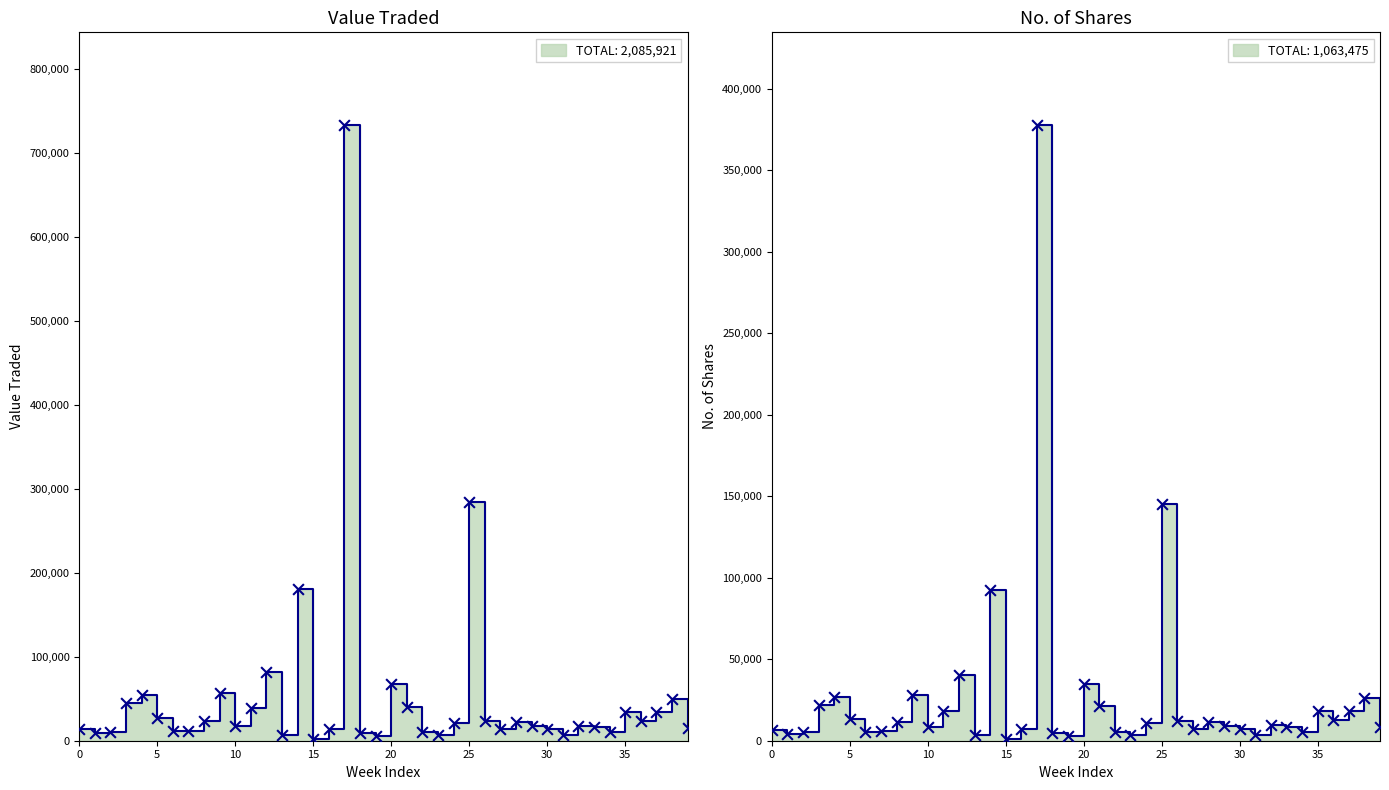

Which series has the largest total across all categories?

Value Traded